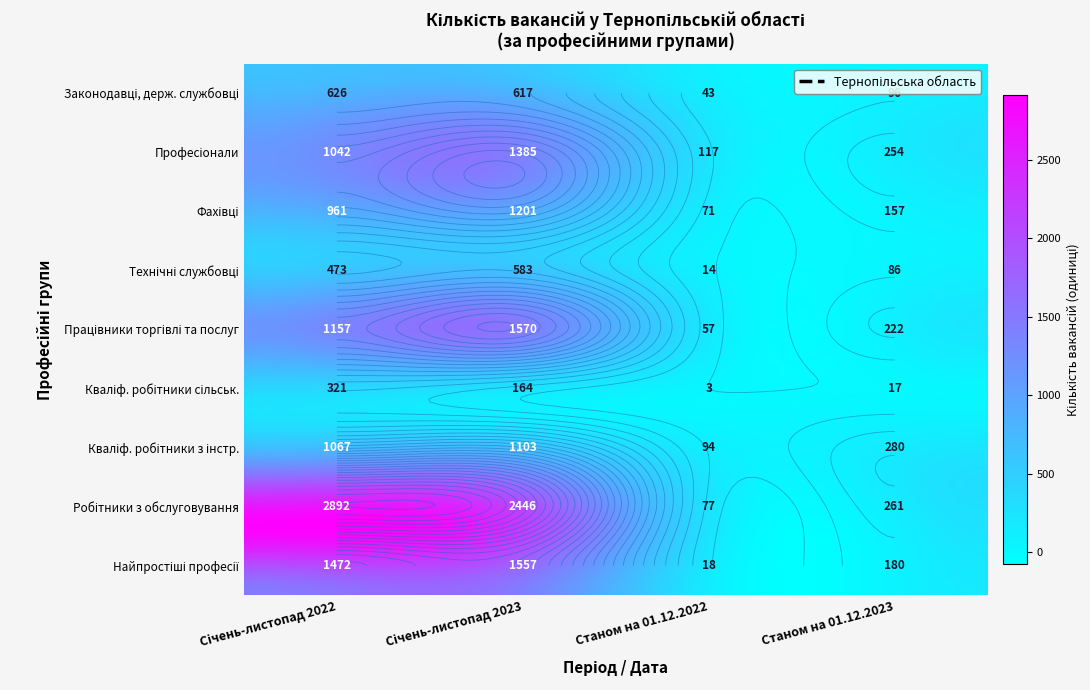

What is the highest value of the Працівники сфери торгівлі та послуг series?

1570